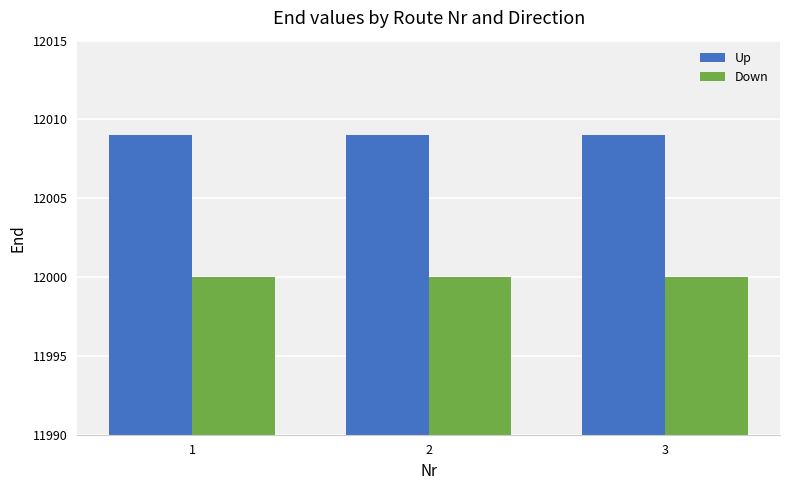

At how many categories does at least one series exceed 12003?

3